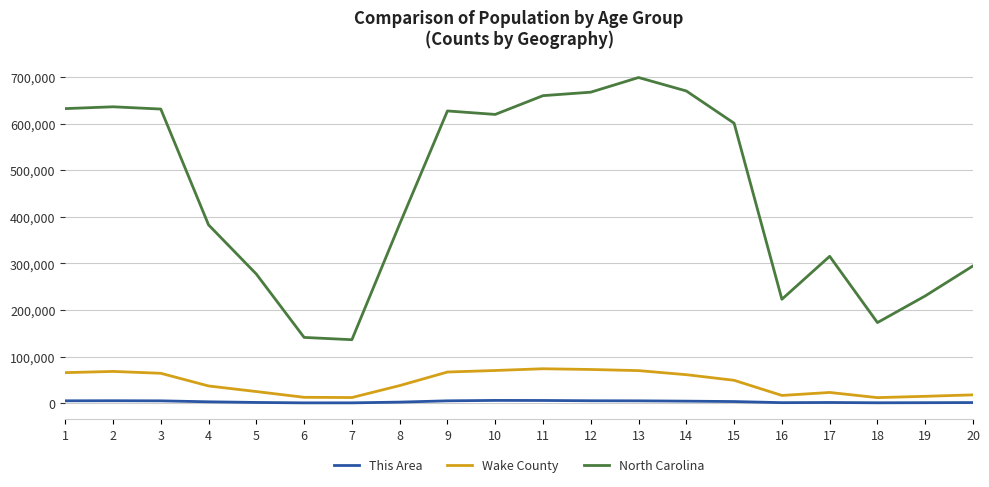

The value of Wake County at 15 is 49052. True or false?

True